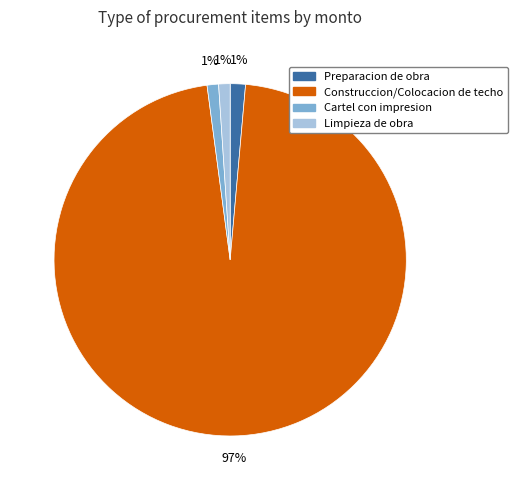

Which slice is the largest?

Construccion/Colocacion de techo